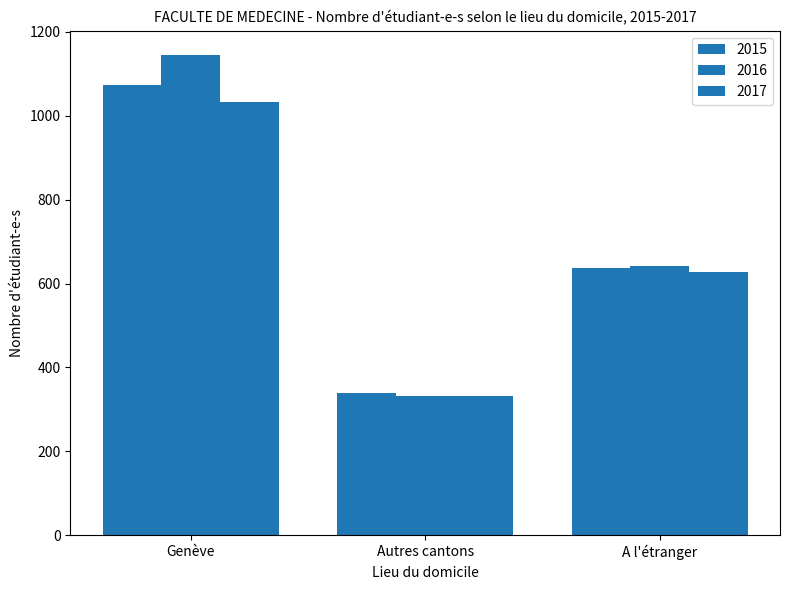

What is the label of the 3rd bar from the right?

Genève